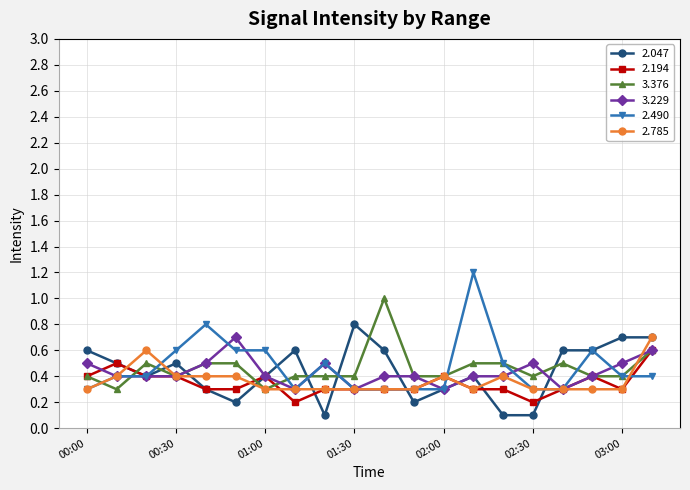

At how many categories does at least one series exceed 0?

20